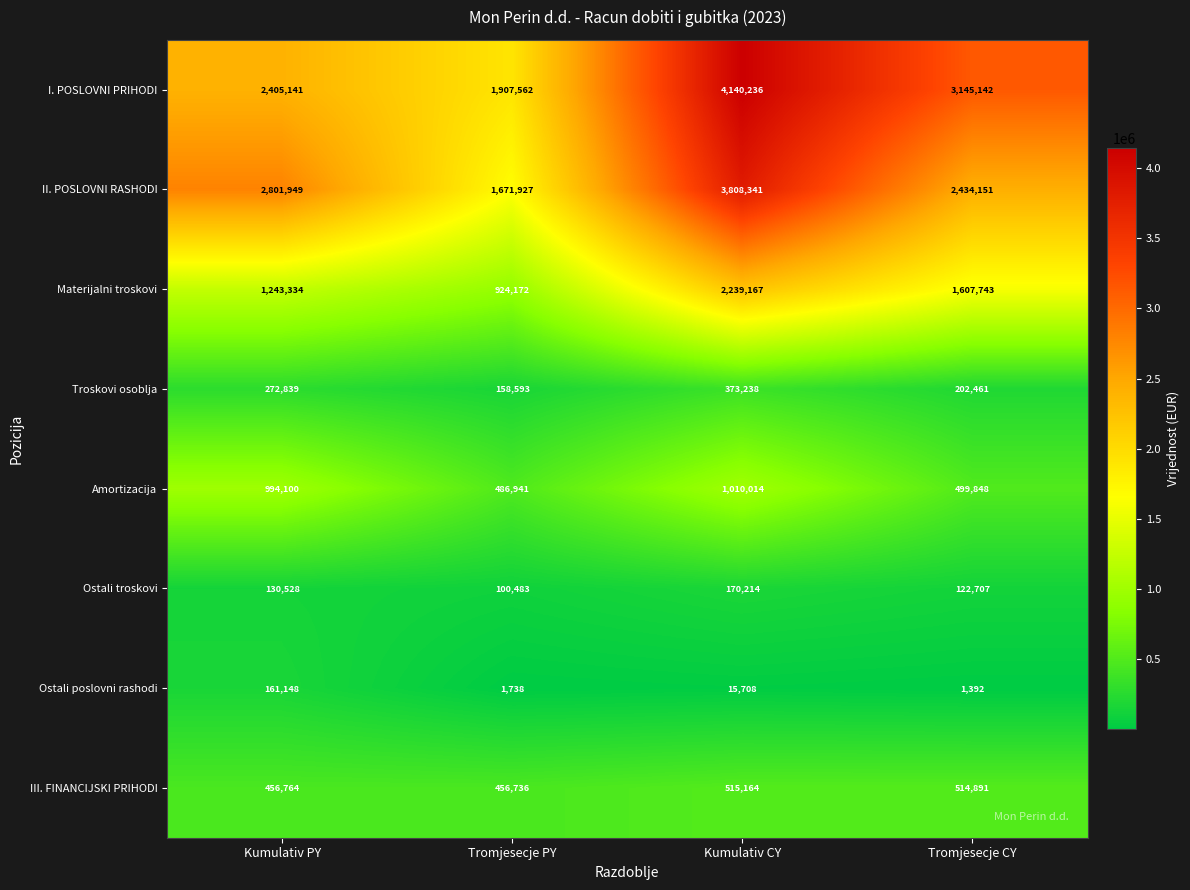

True or false: Ostali poslovni rashodi has a value of 1392 at Tromjesecje CY.

True